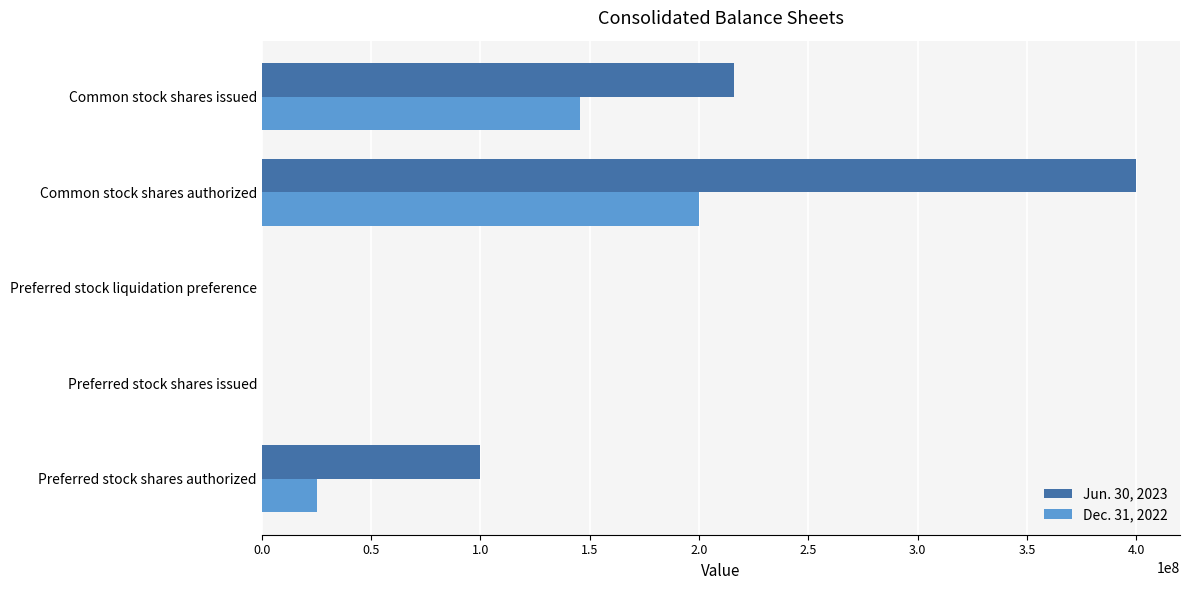

The value of Jun. 30, 2023 at Common stock shares authorized is 652884673. True or false?

False